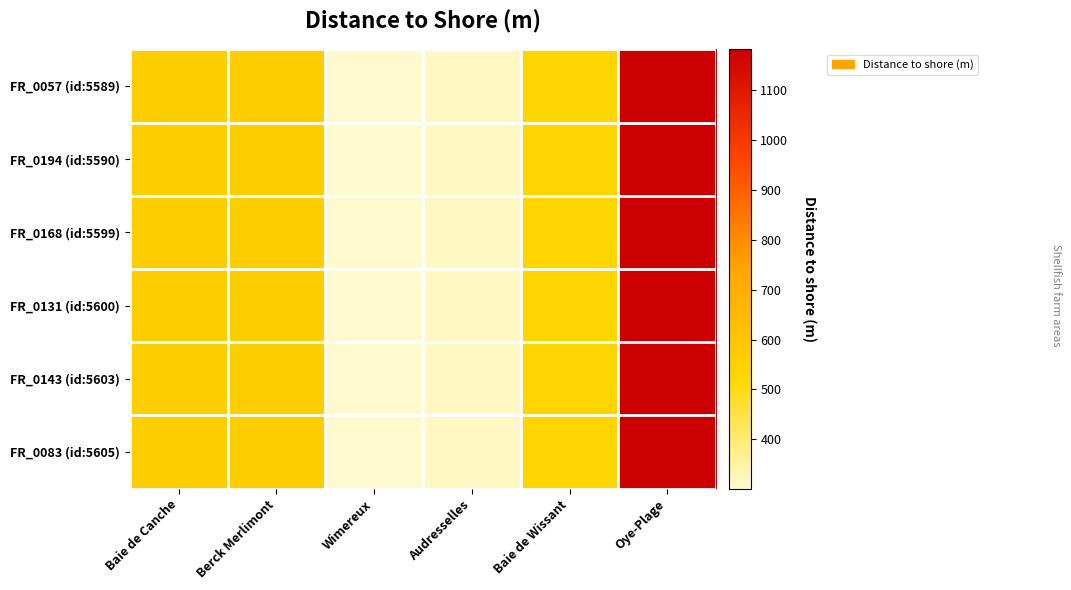

At which category is the sum across all series the highest?

Oye-Plage